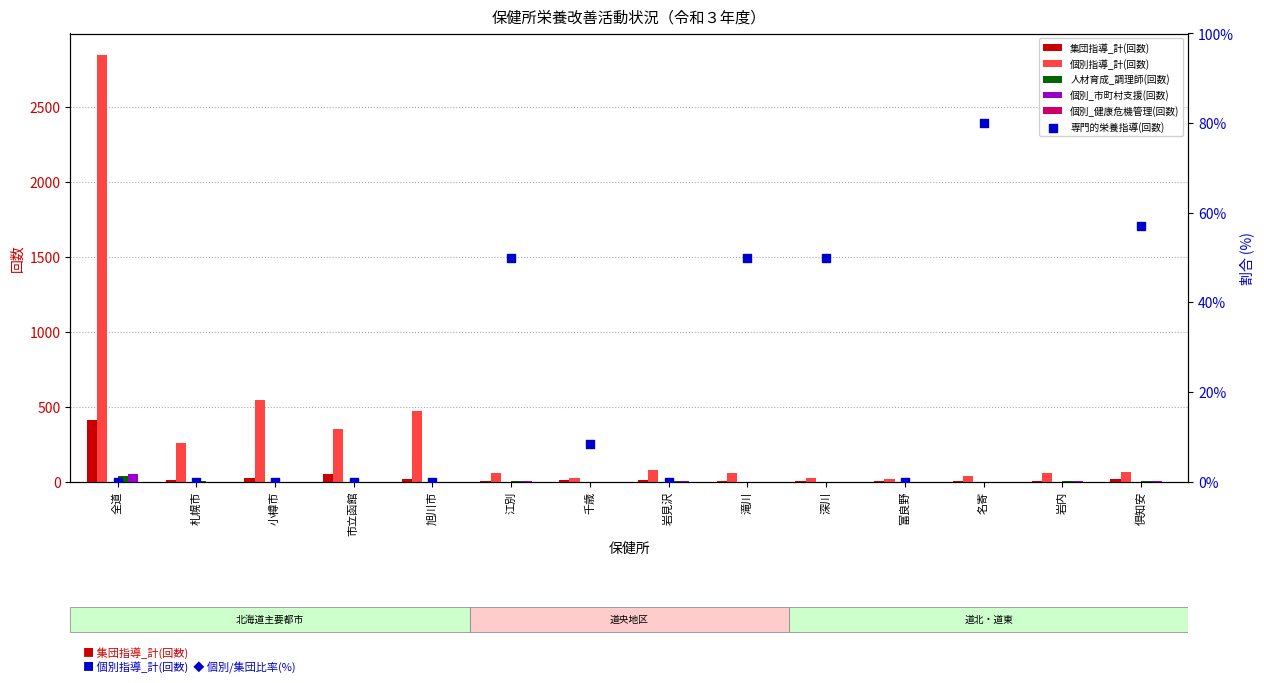

Which series reaches the maximum Y coordinate?

個別指導_計(回数)